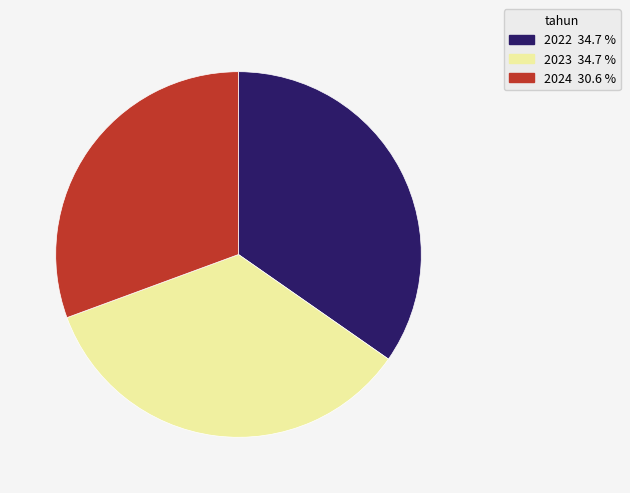

Does 2023 account for over 50% of the chart?

No